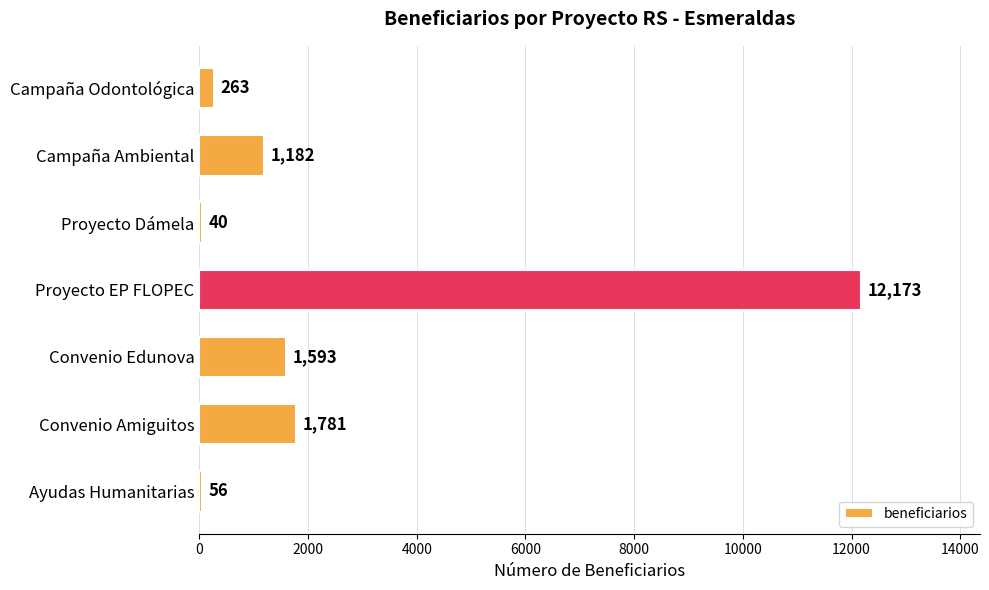

How many data points does each series have?

7